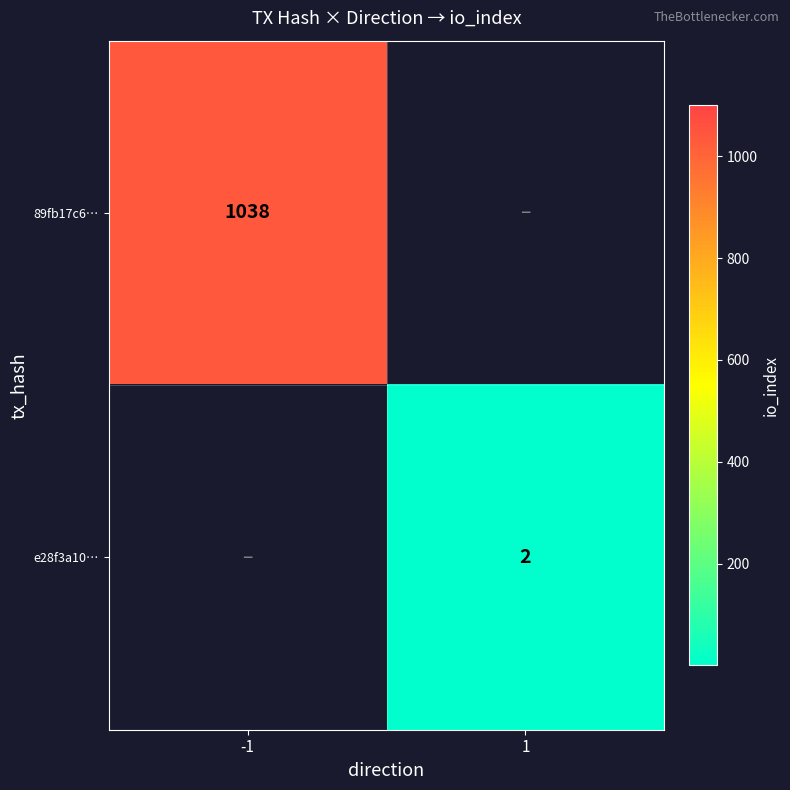

Is it true that 89fb17c6… equals 388 at -1?

False